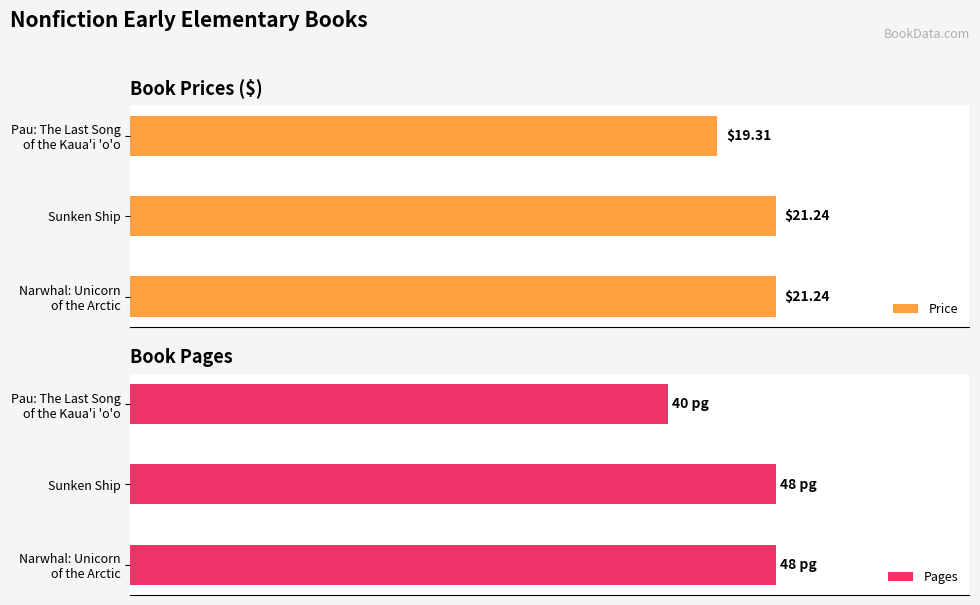

How many categories are shown in the chart?

3